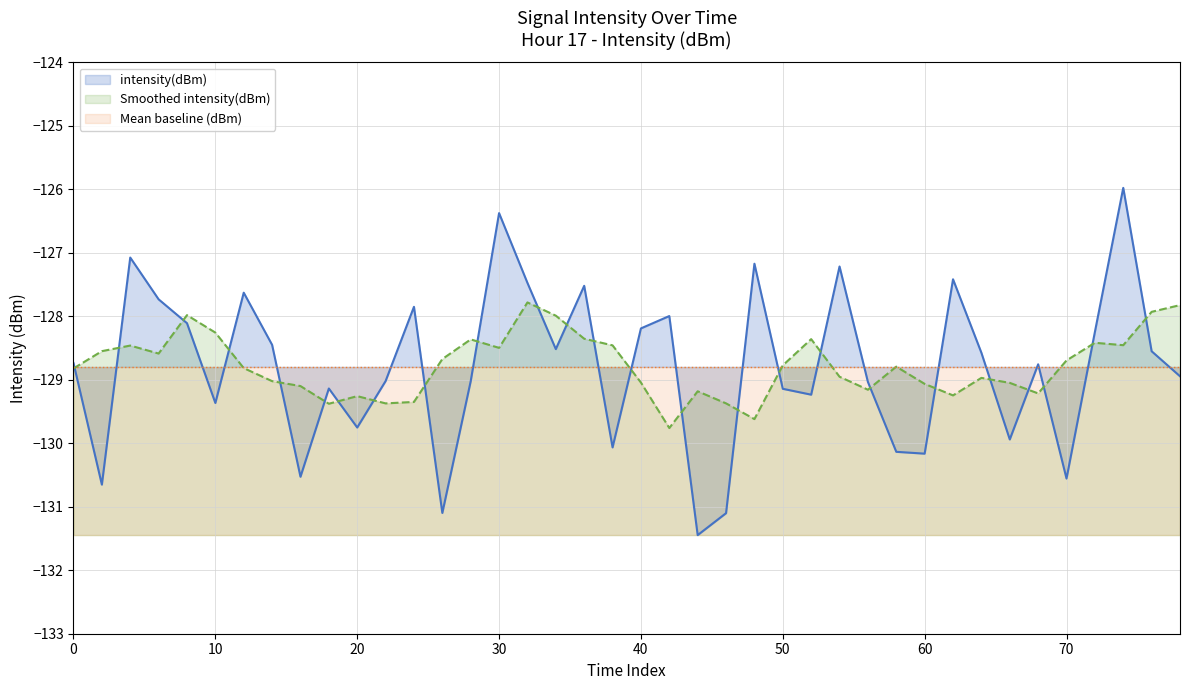

What is the maximum value for intensity(dBm)?

-126.0